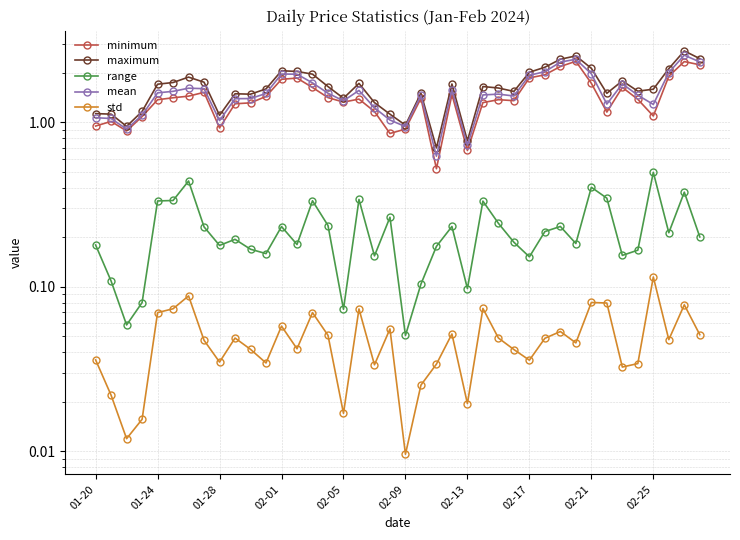

The maximum series shows 1.5 at 21. True or false?

True